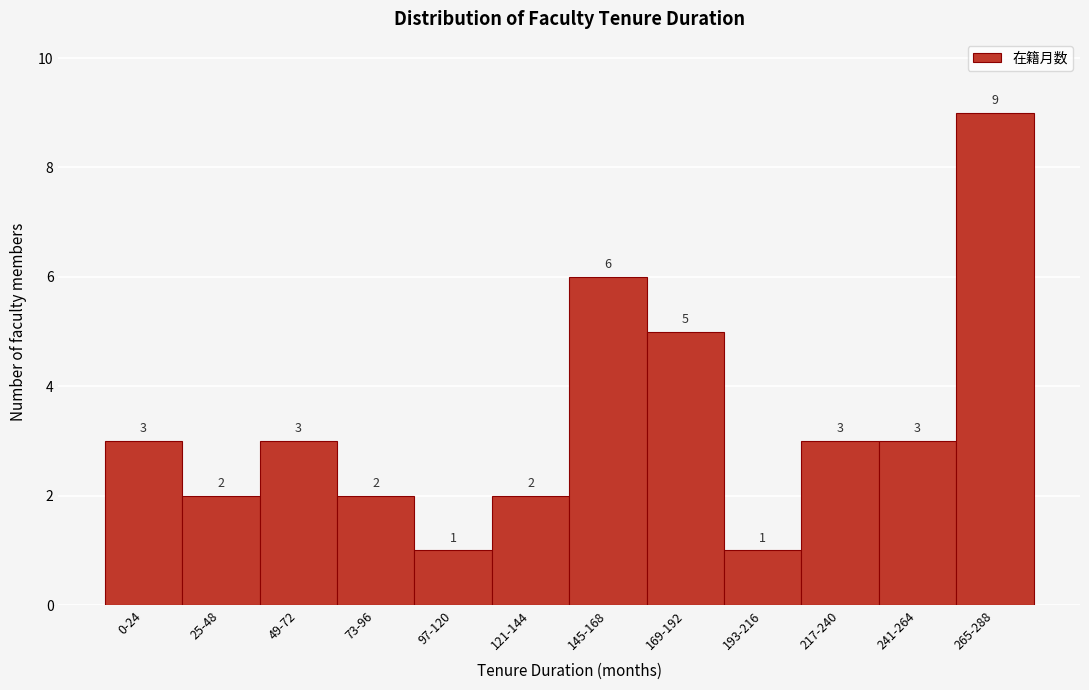

Reading left to right, extract all data points from this chart.

0-24=3	25-48=2	49-72=3	73-96=2	97-120=1	121-144=2	145-168=6	169-192=5	193-216=1	217-240=3	241-264=3	265-288=9